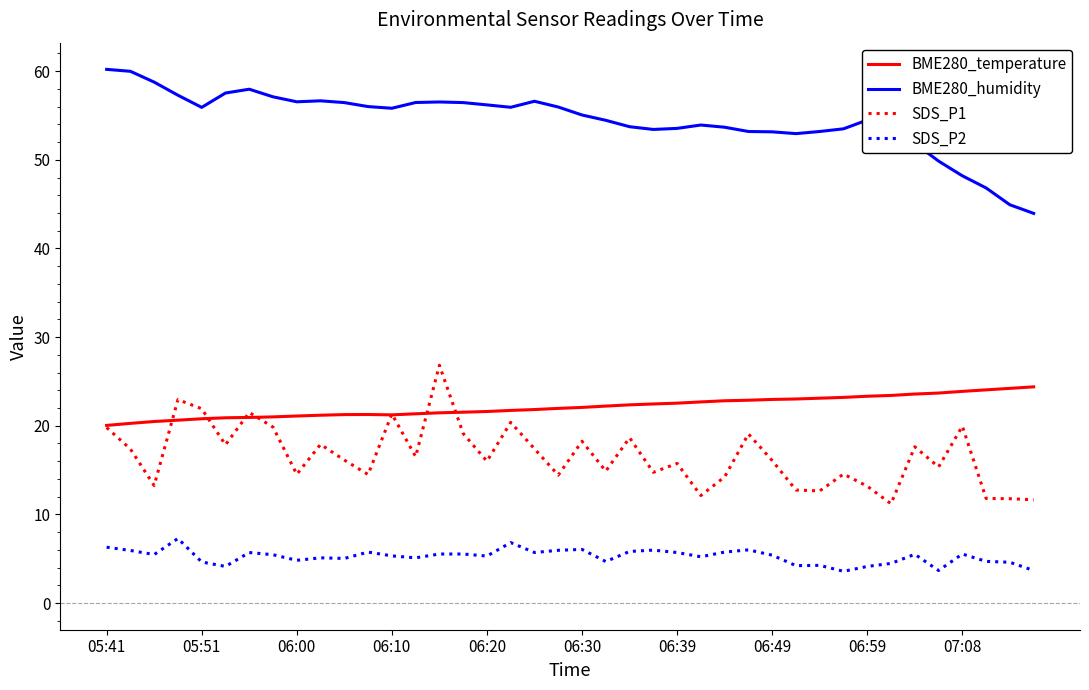

True or false: BME280_temperature and BME280_humidity intersect in this chart.

False